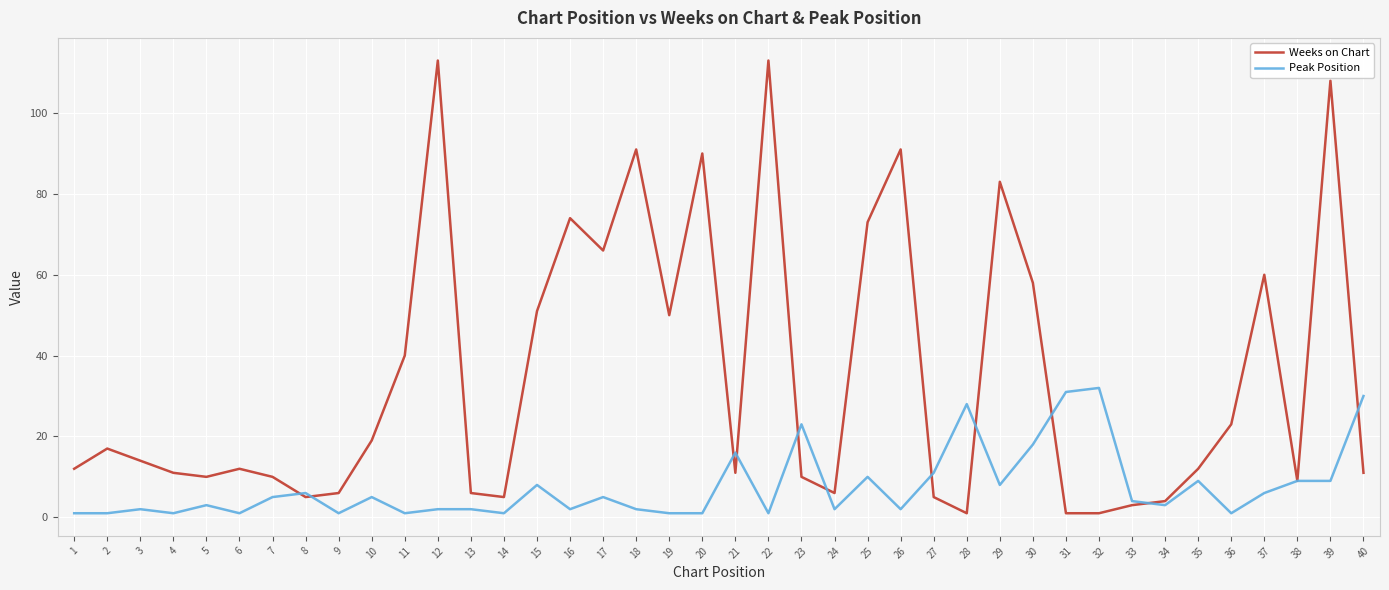

What are all the series names shown in the legend?

Weeks on Chart, Peak Position